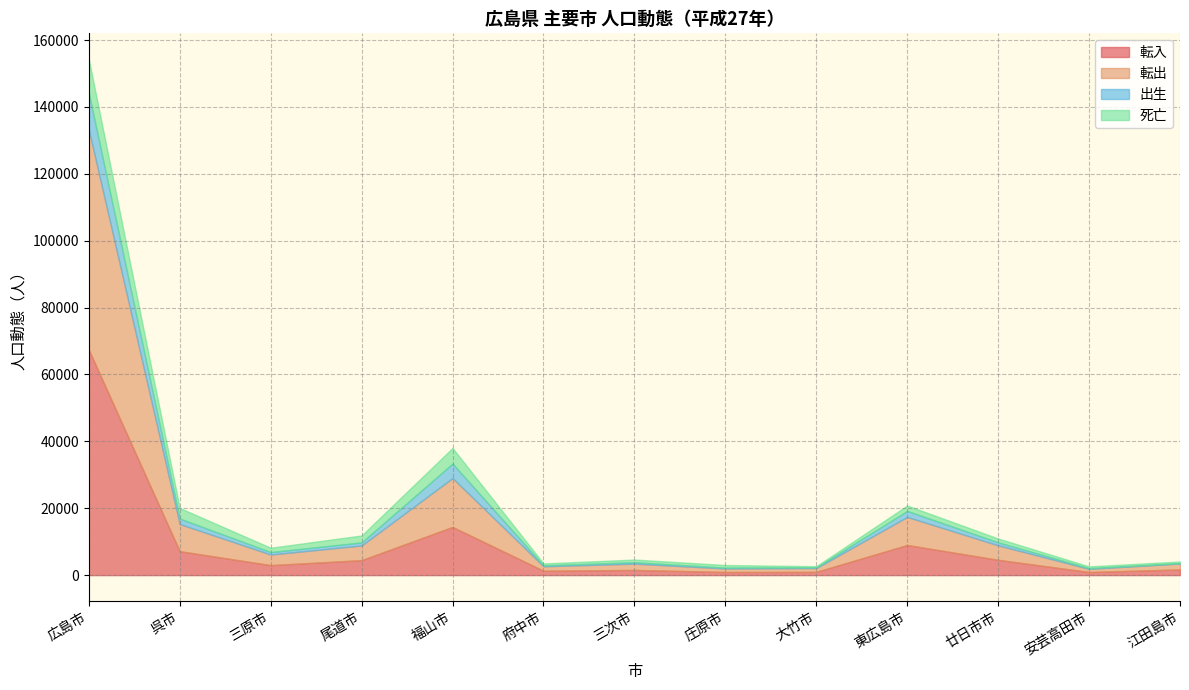

Is it true that 転出 equals 9794 at 福山市?

False